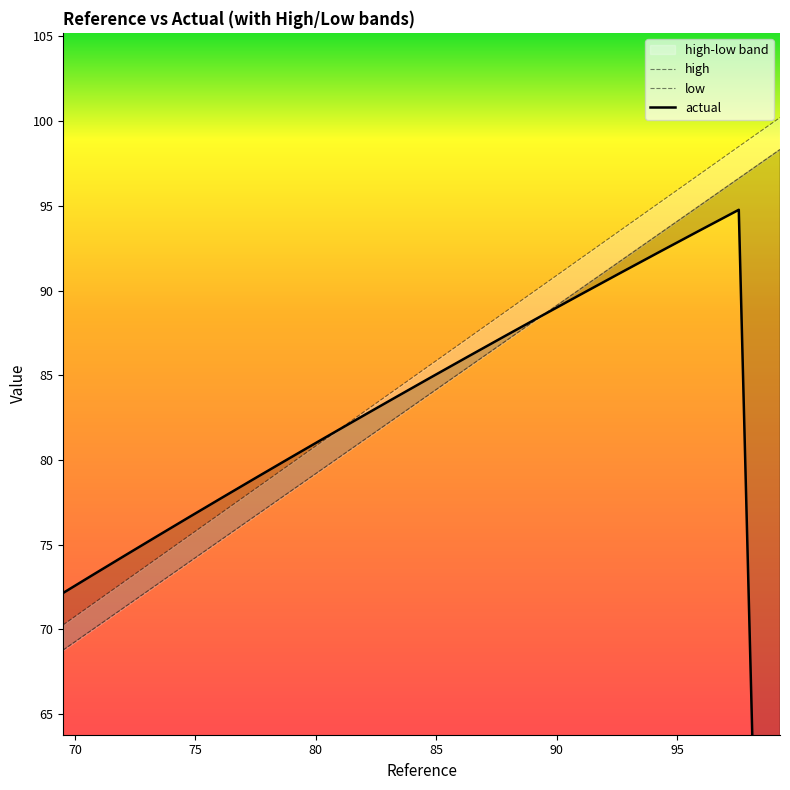

Which series has the widest spread of values?

actual